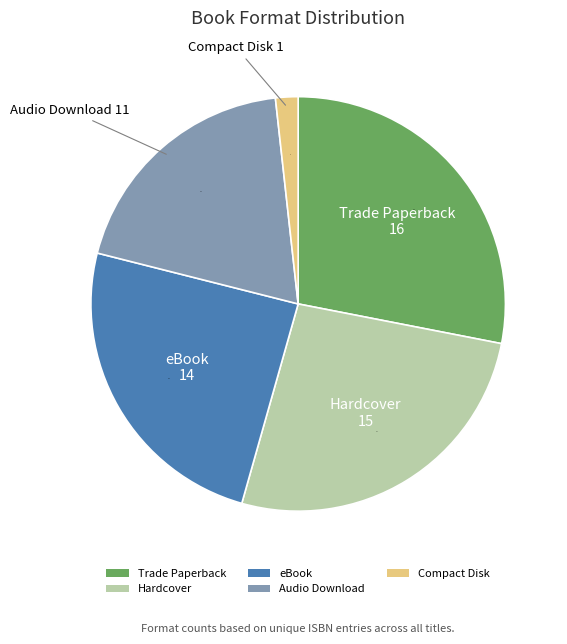

Rank the categories by value from lowest to highest.

Compact Disk, Audio Download, eBook, Hardcover, Trade Paperback